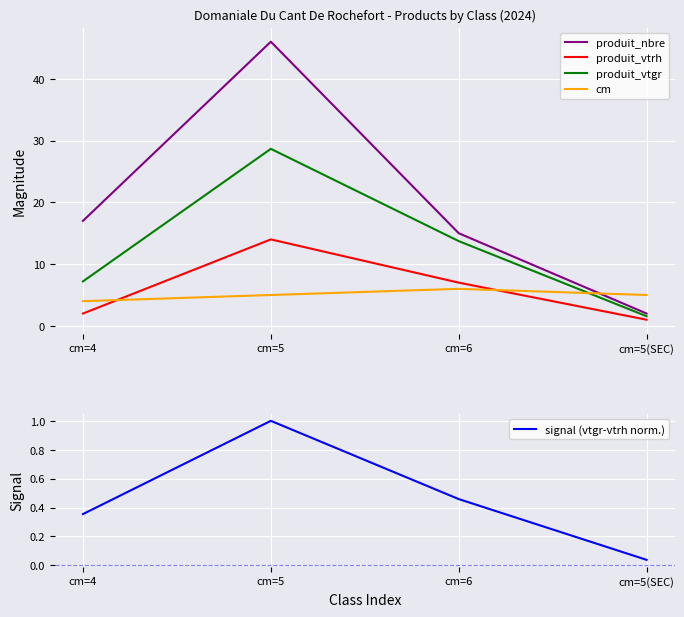

What are all the series names shown in the legend?

produit_nbre, produit_vtrh, produit_vtgr, cm, signal (vtgr-vtrh norm.)